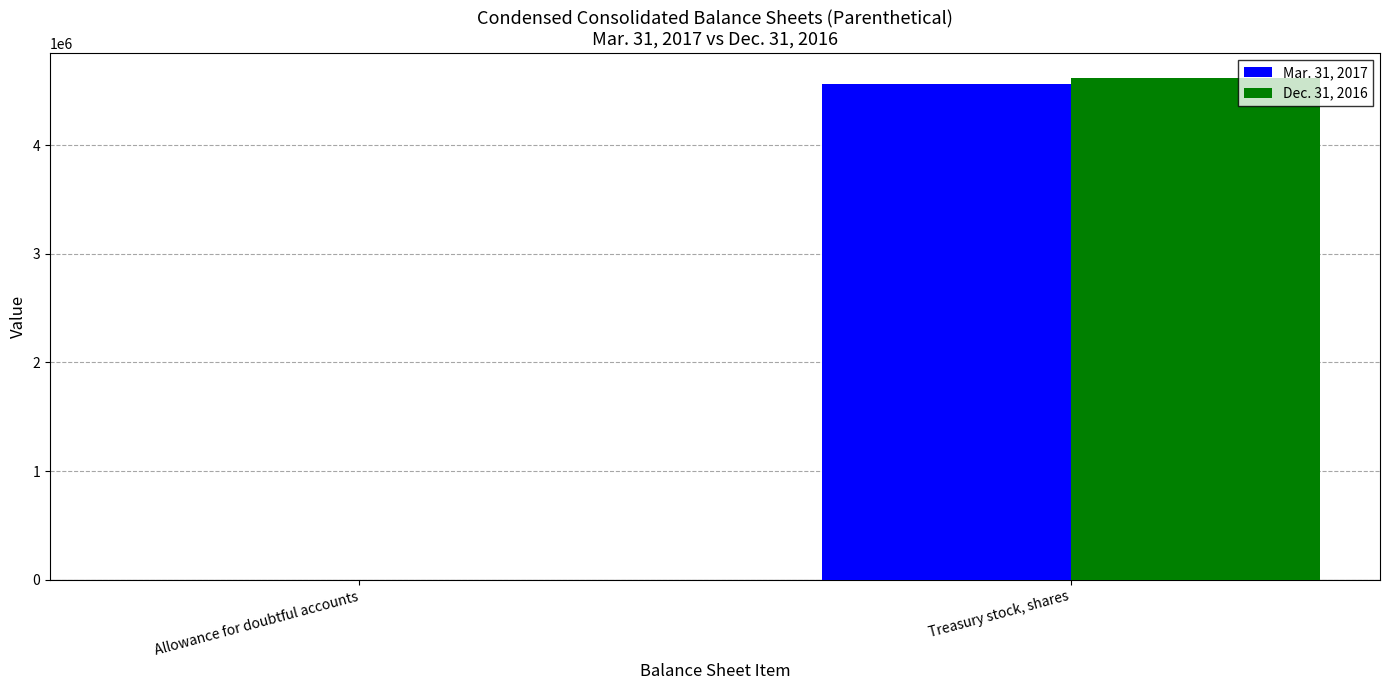

Is the value of Dec. 31, 2016 at Allowance for doubtful accounts greater than the value of Mar. 31, 2017 at Treasury stock, shares?

No